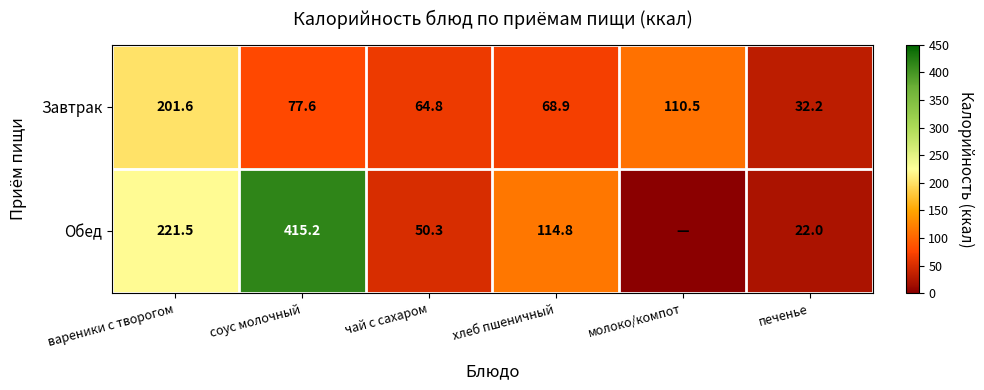

Rank the series at чай с сахаром from highest to lowest value.

Завтрак, Обед